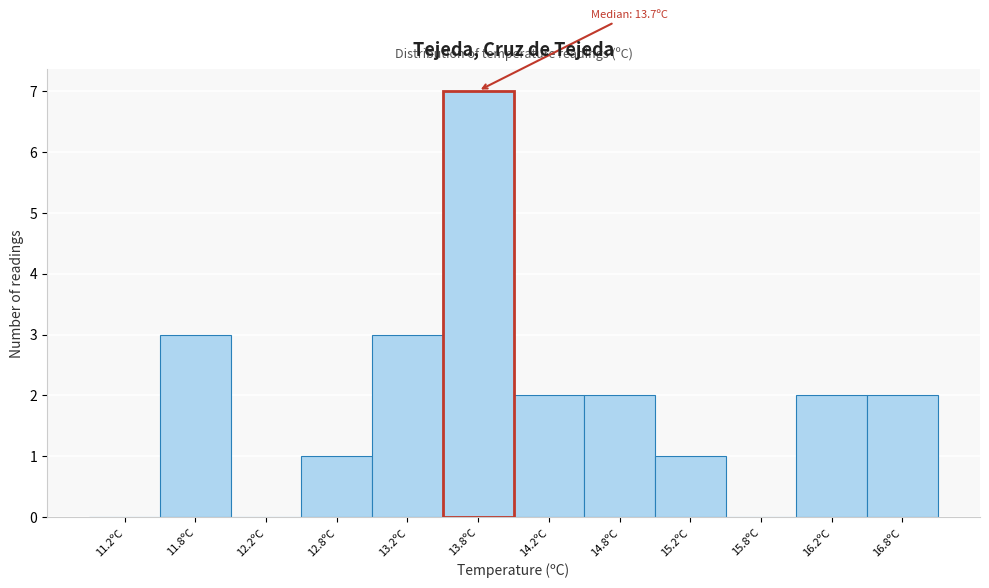

Which range on the x-axis has the tallest bar?

13.5 to 14.0